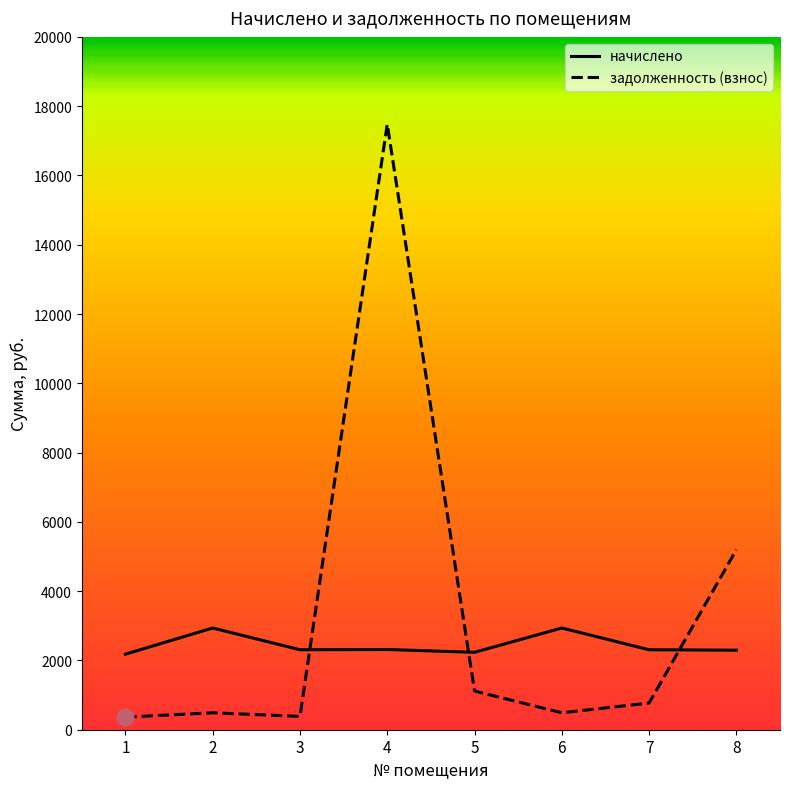

The value of начислено at 4 is 2315.9. True or false?

True